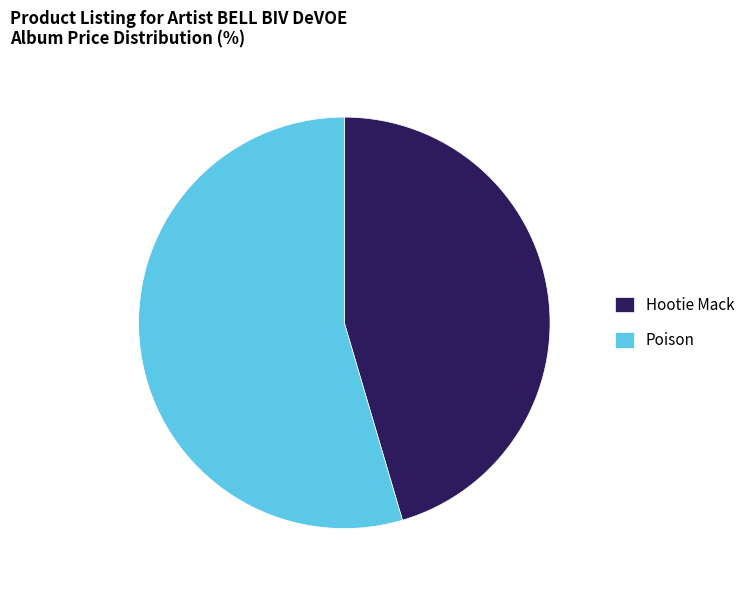

Rank the categories by value from lowest to highest.

Hootie Mack, Poison